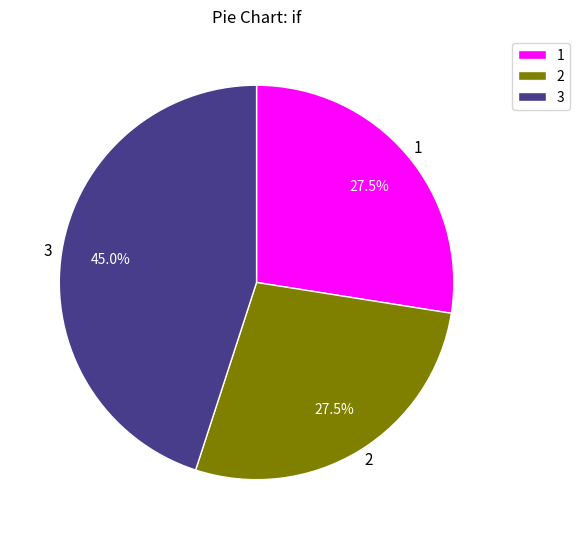

Does 1 account for over 50% of the chart?

No